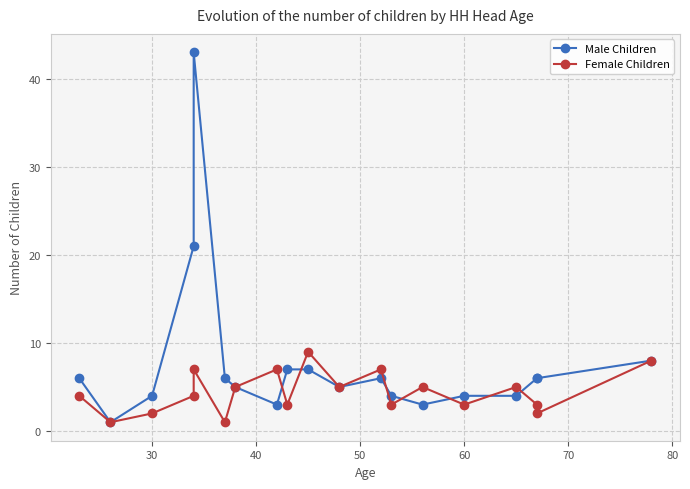

How many intersections are there between Male Children and Female Children?

7